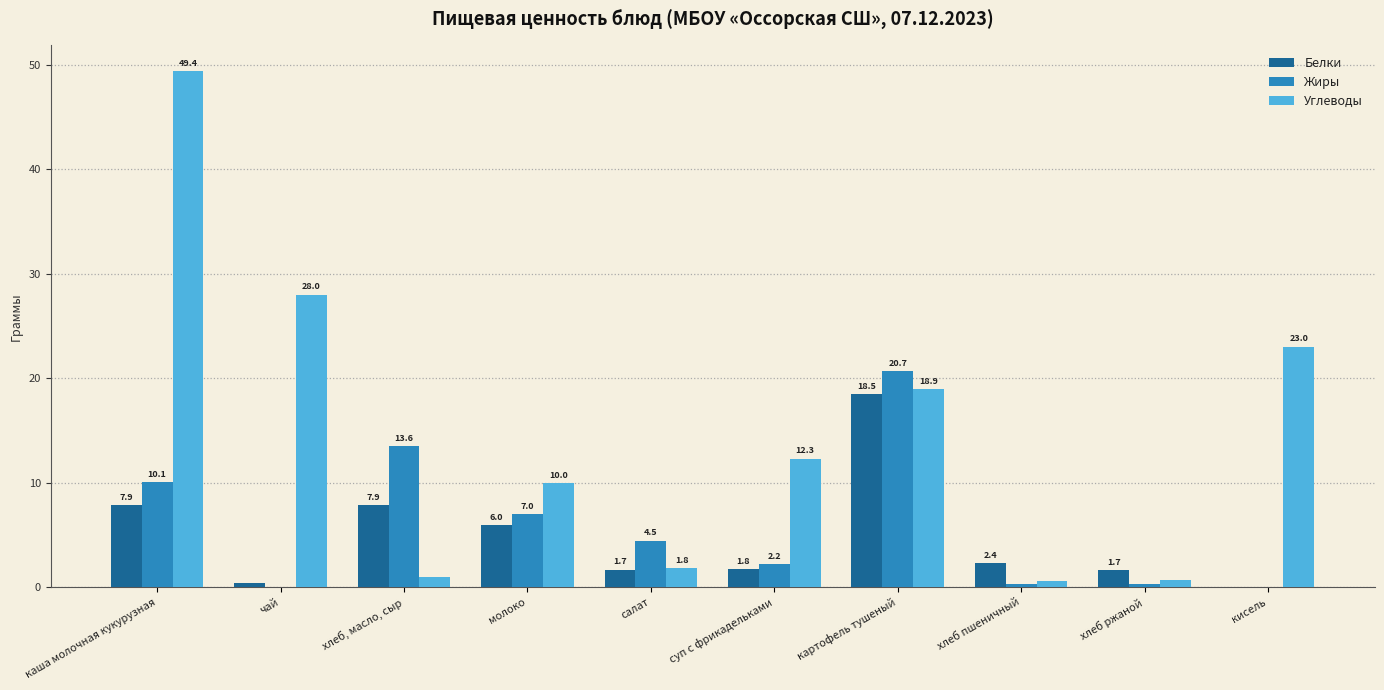

Are the bars grouped side by side (vs. stacked)?

Yes